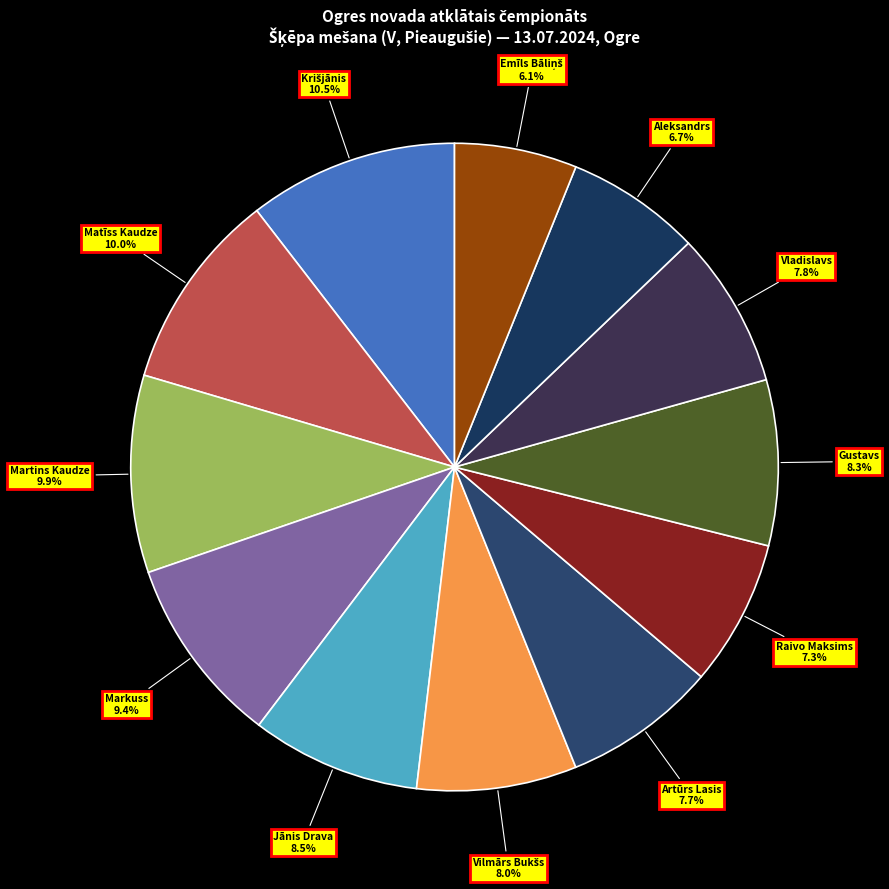

How many segments does this pie chart have?

12